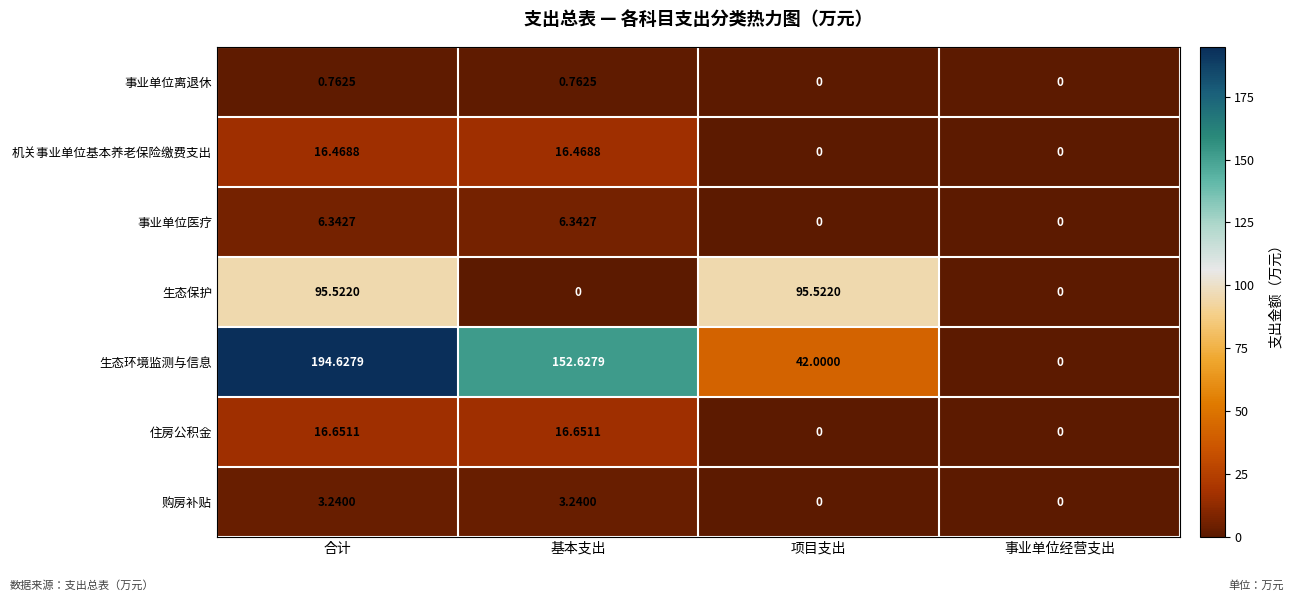

Which series has the largest total across all categories?

生态环境监测与信息